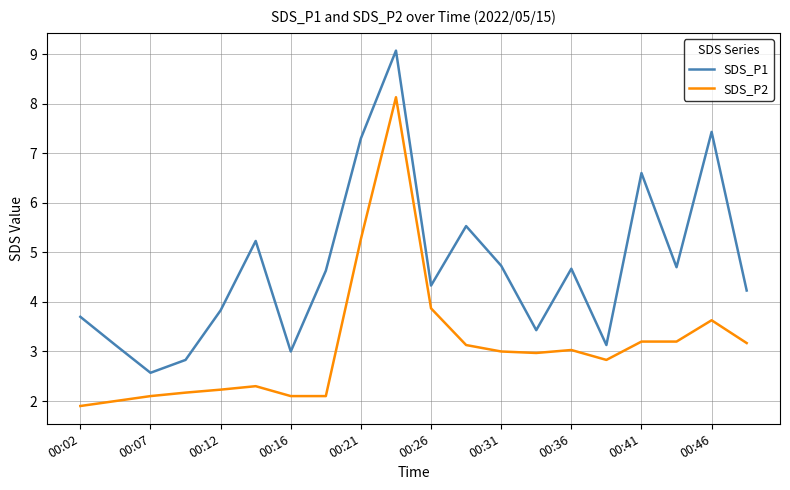

Rank the series by their average value, from lowest to highest.

SDS_P2, SDS_P1